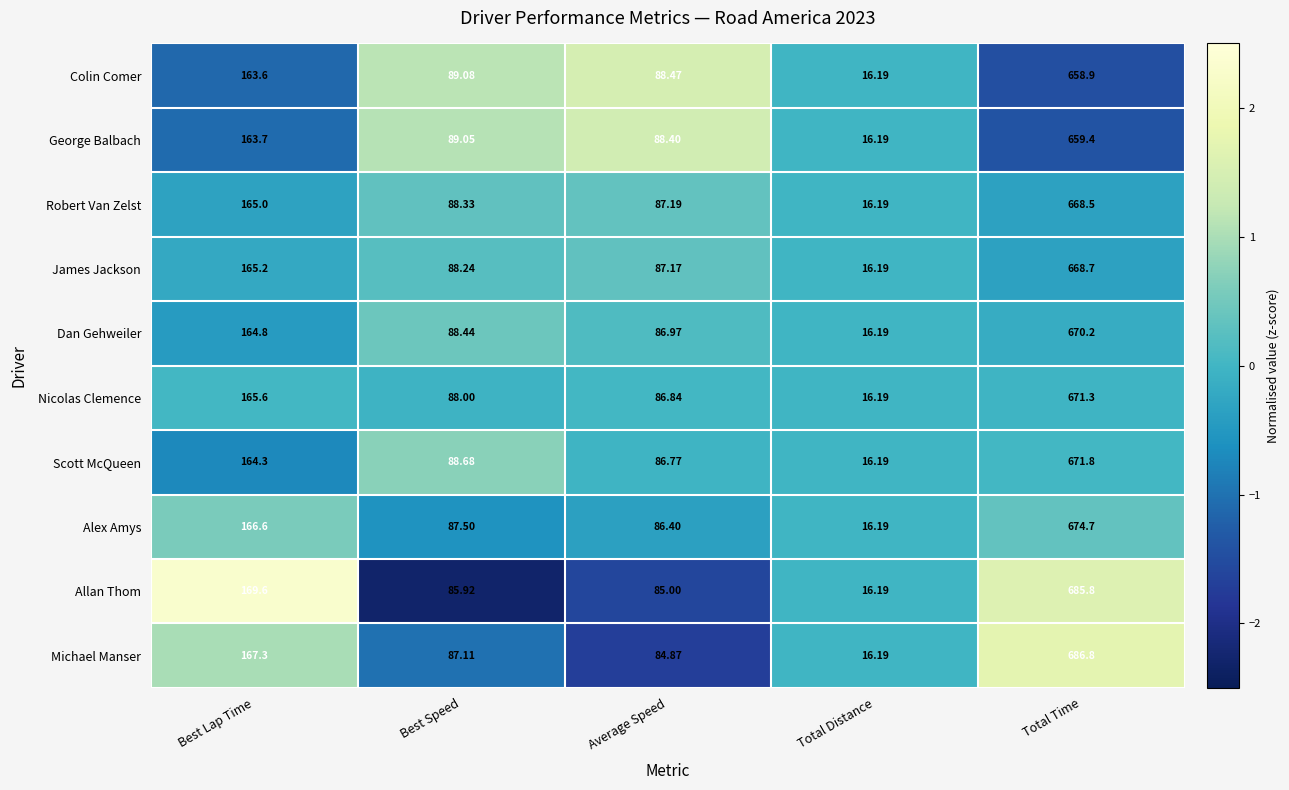

At which label does George Balbach first exceed 89?

Best Lap Time